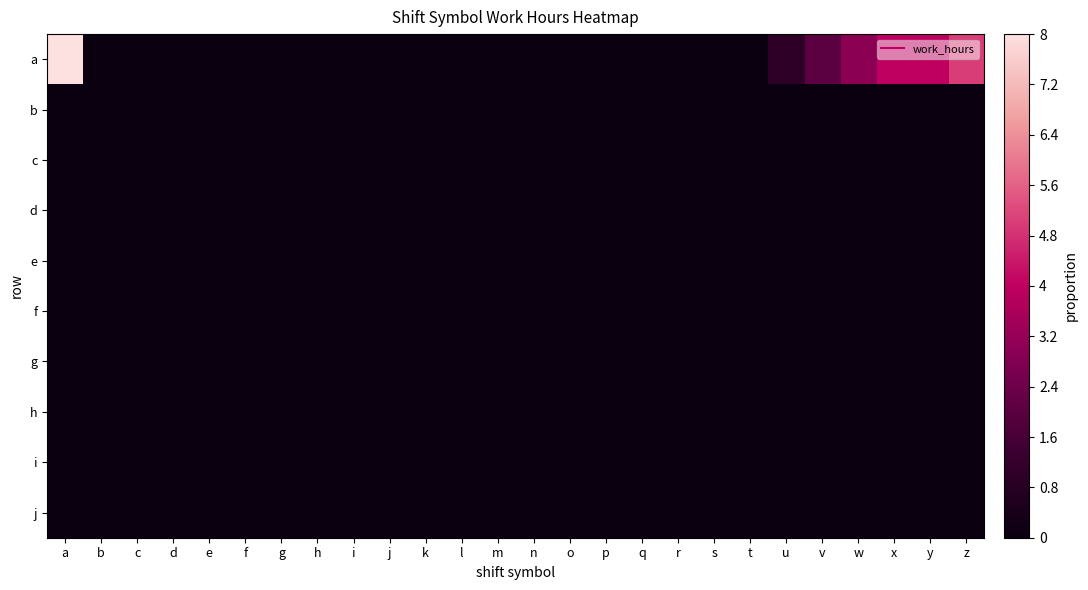

Which series has the largest total across all categories?

a